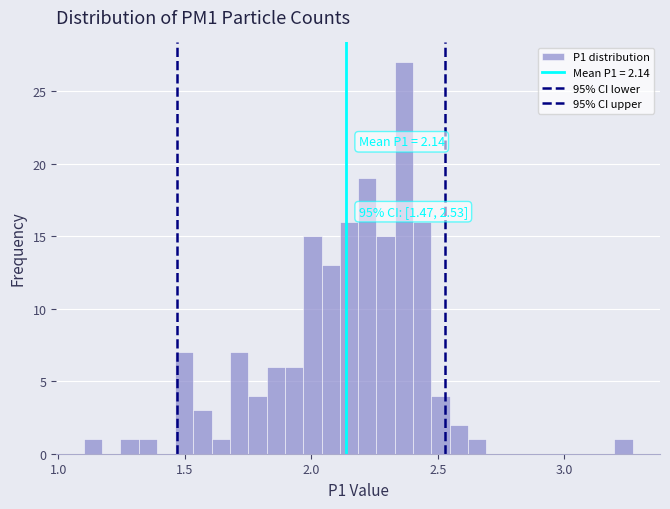

Read against the x-axis, roughly where is the centre of the tallest bar?

2.35